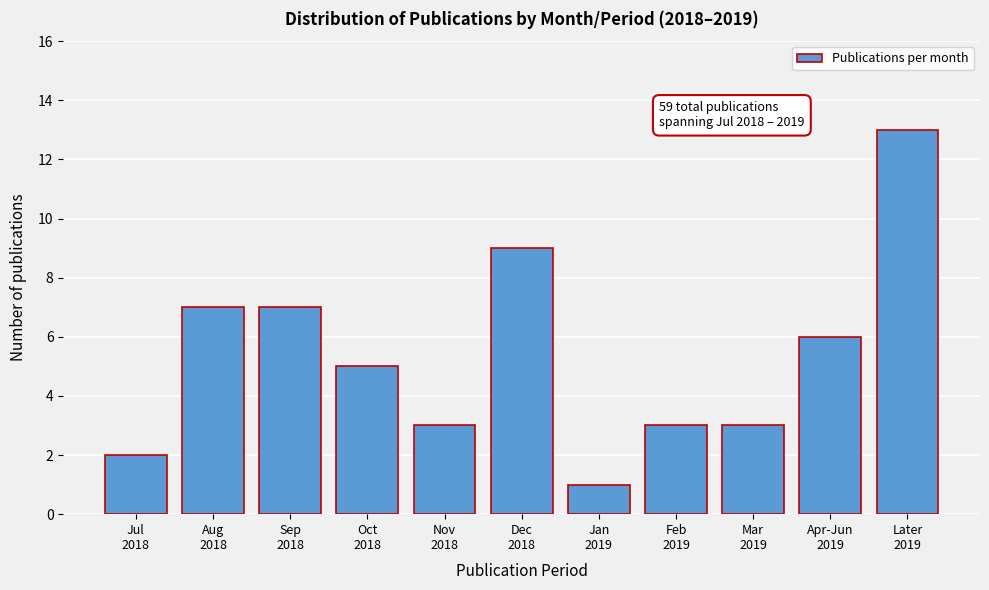

Reading right to left, transcribe all the data shown in this chart.

13	6	3	3	1	9	3	5	7	7	2